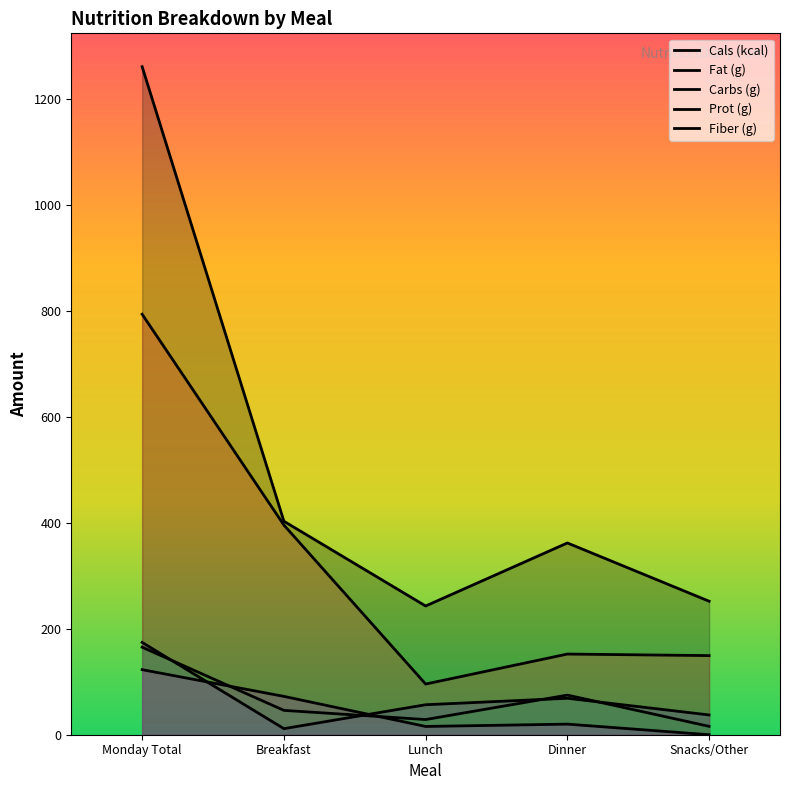

How many lines are shown in the chart?

5